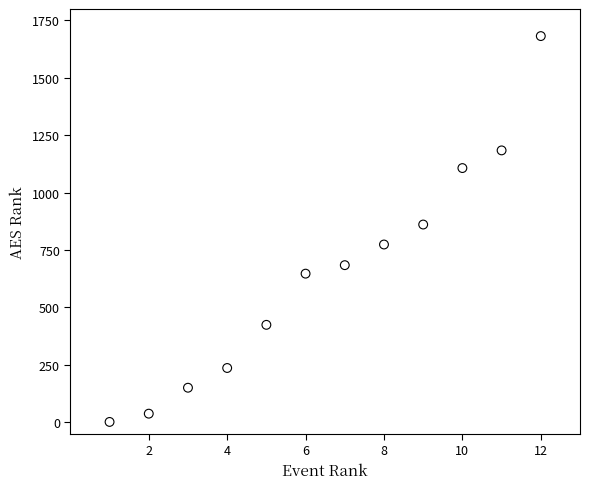

What Y value in the scatter plot is closest to 841?

861